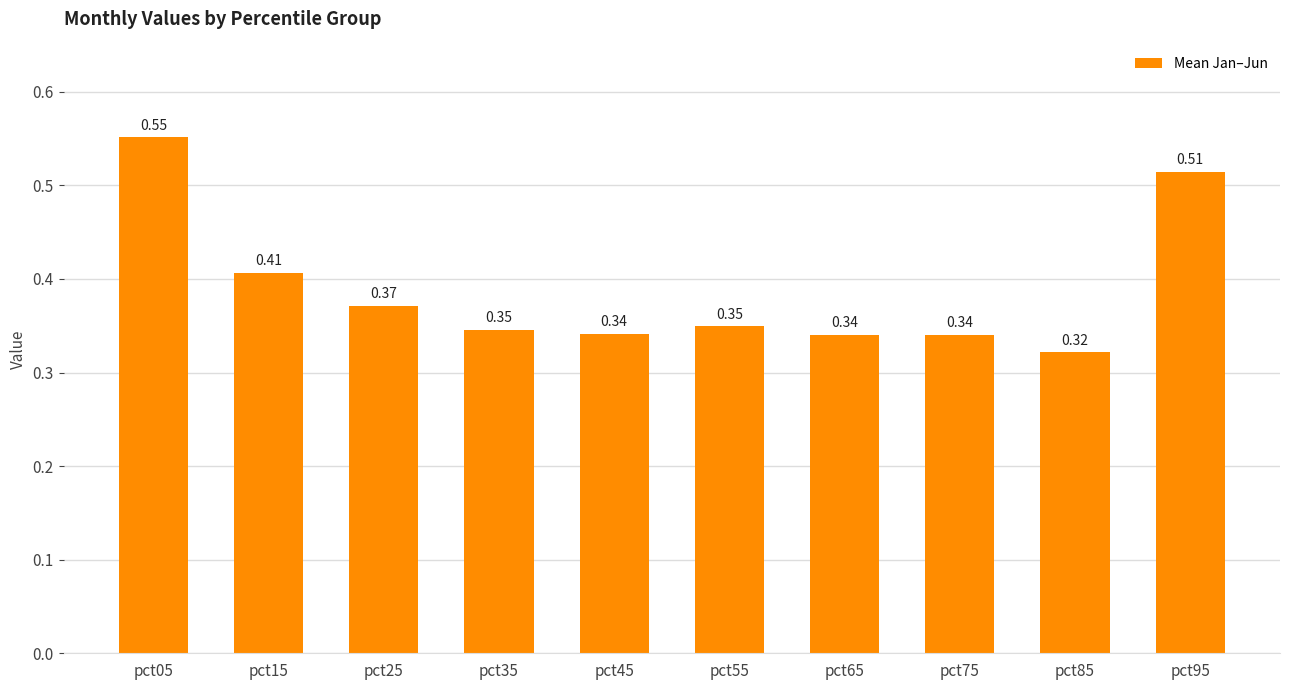

At which category does the chart reach its peak across all series?

pct05